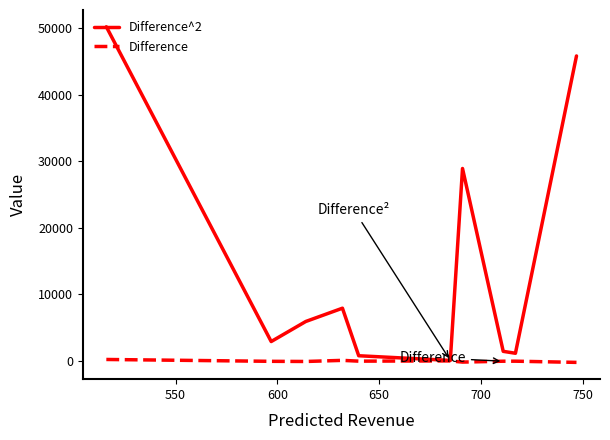

What is the greatest value displayed?

50176